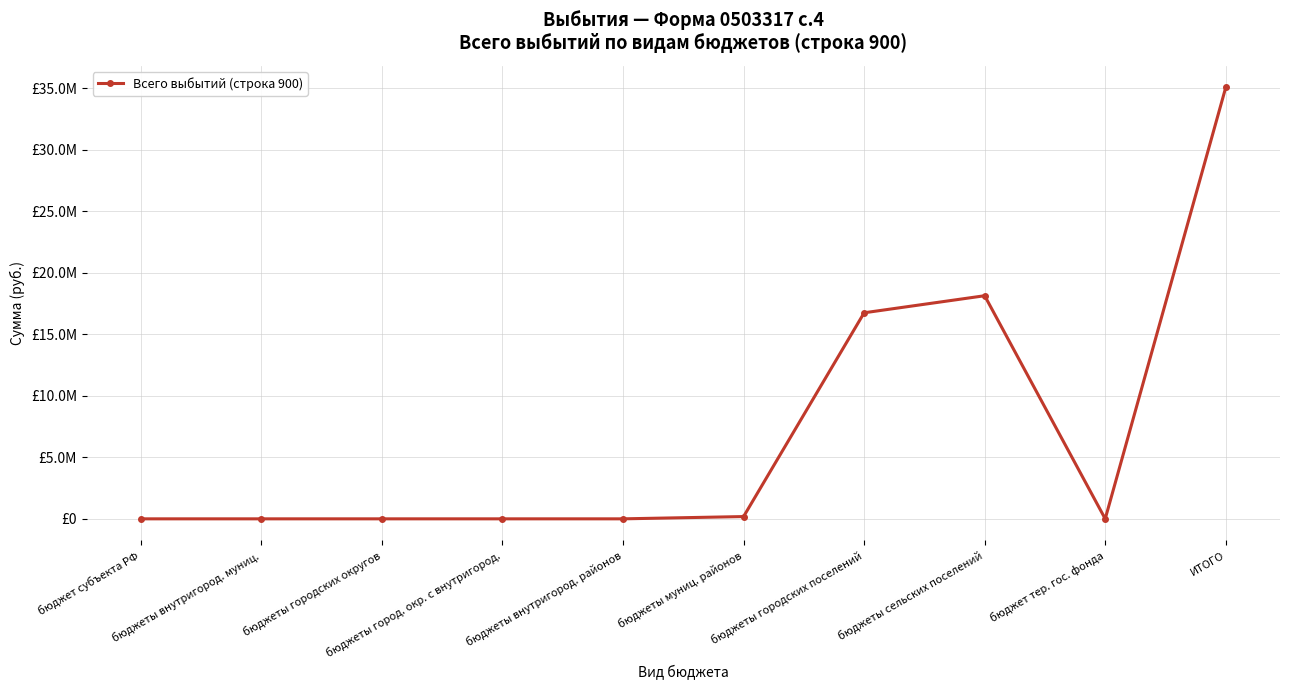

Reading right to left, list all the values displayed in this chart.

35052931.9	0.0	18127332.5	16740900.0	184699.4	0.0	0.0	0.0	0.0	0.0